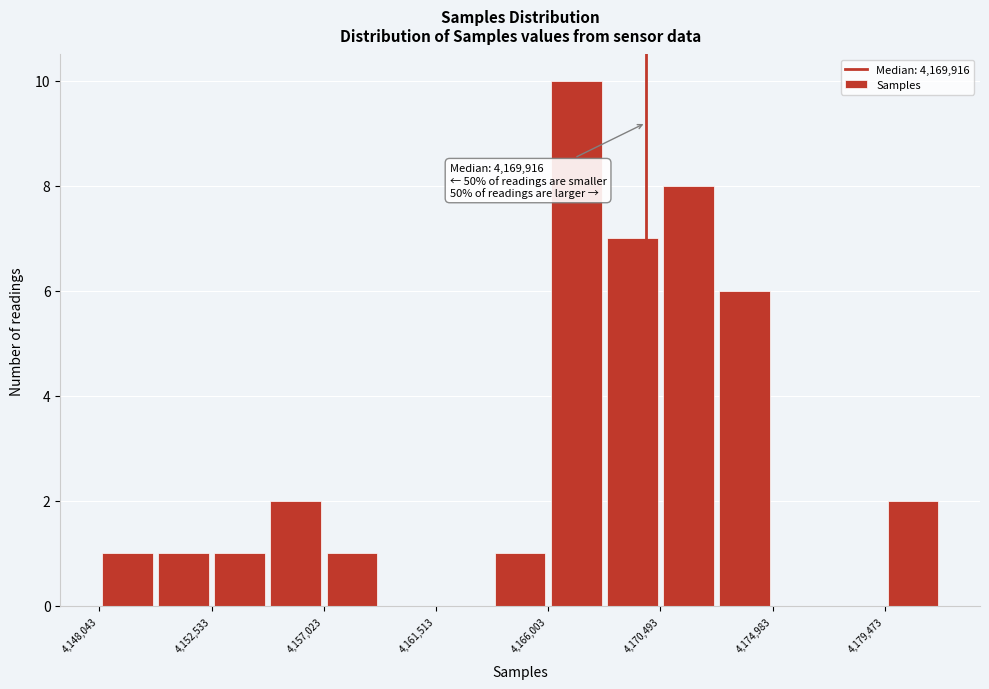

Which range on the x-axis has the tallest bar?

4166000 to 4168000